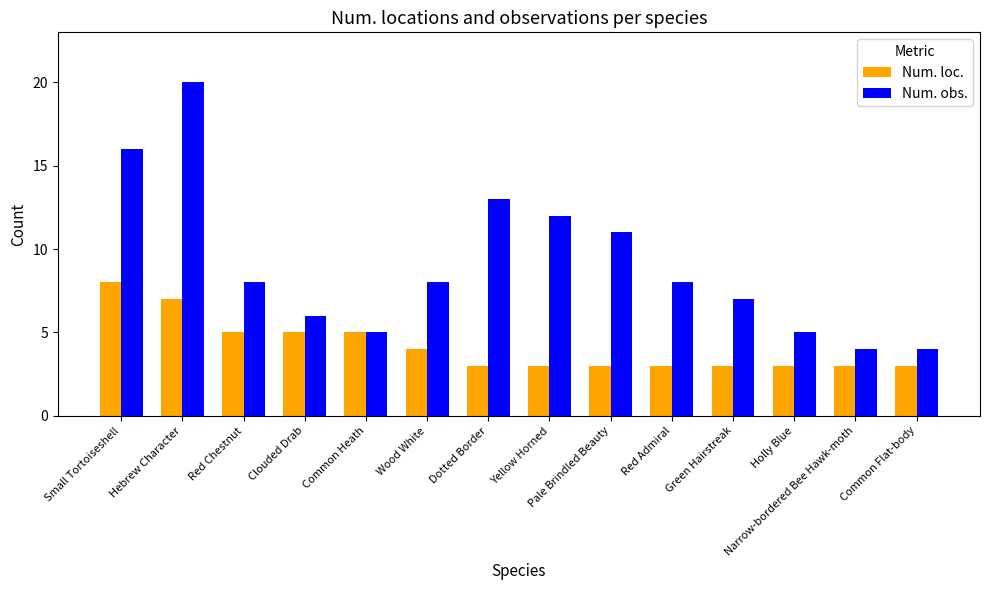

Reading right to left, extract all data points from this chart.

Num. loc.: 3	3	3	3	3	3	3	3	4	5	5	5	7	8
Num. obs.: 4	4	5	7	8	11	12	13	8	5	6	8	20	16